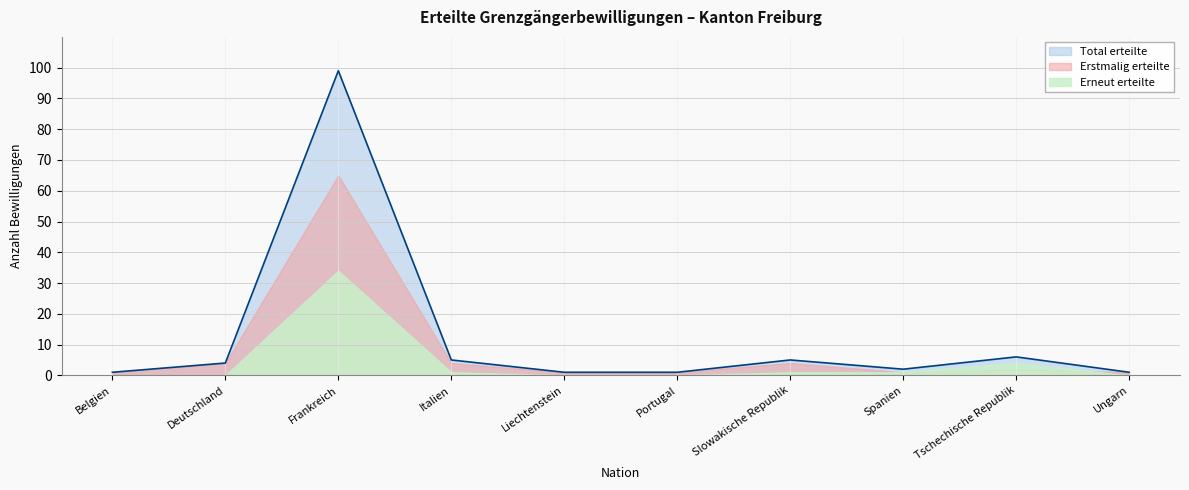

Reading left to right, transcribe all the data shown in this chart.

Total erteilte: Belgien=1	Deutschland=4	Frankreich=99	Italien=5	Liechtenstein=1	Portugal=1	Slowakische Republik=5	Spanien=2	Tschechische Republik=6	Ungarn=1
Erstmalig erteilte: Belgien=1	Deutschland=4	Frankreich=65	Italien=4	Liechtenstein=1	Portugal=1	Slowakische Republik=4	Spanien=1	Tschechische Republik=2	Ungarn=1
Erneut erteilte: Belgien=0	Deutschland=0	Frankreich=34	Italien=1	Liechtenstein=0	Portugal=0	Slowakische Republik=1	Spanien=1	Tschechische Republik=4	Ungarn=0